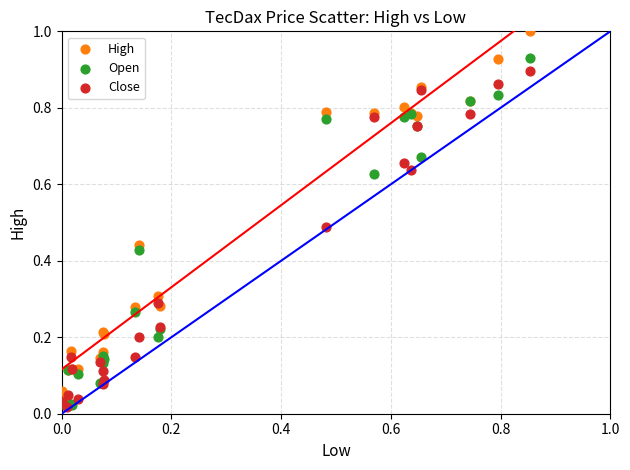

Which series reaches the maximum Y coordinate?

High